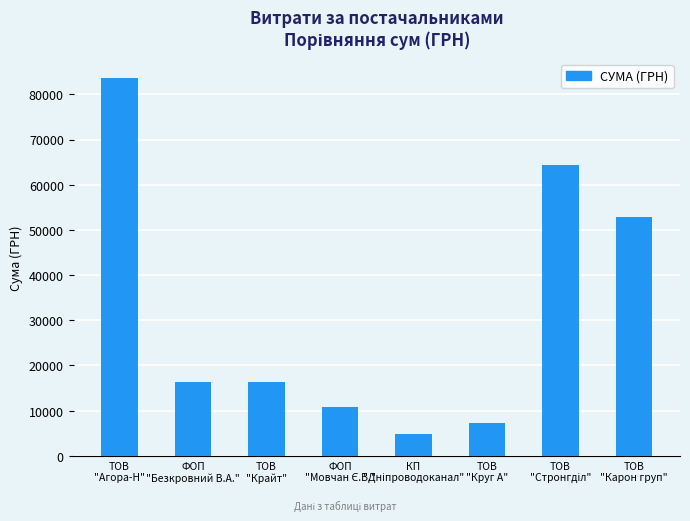

What is the value of the 1st bar from the left?

83698.0